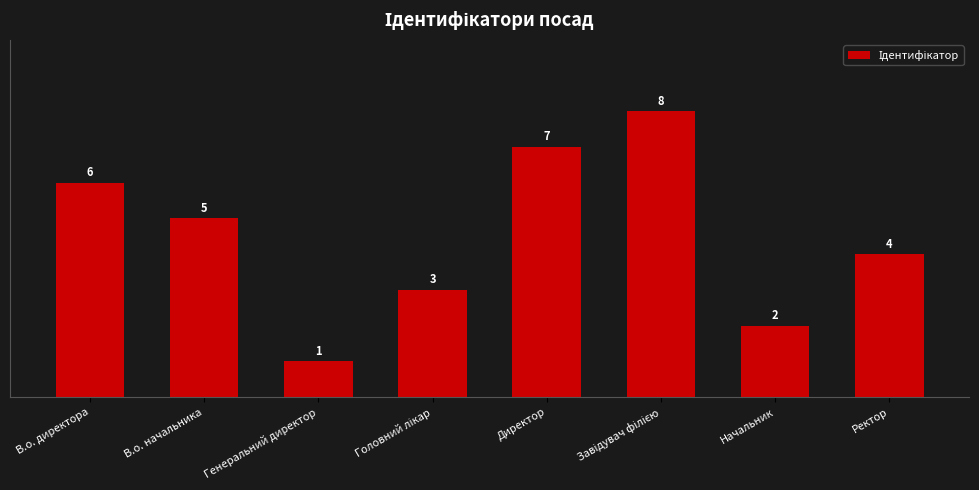

Count the number of categories in the chart.

8